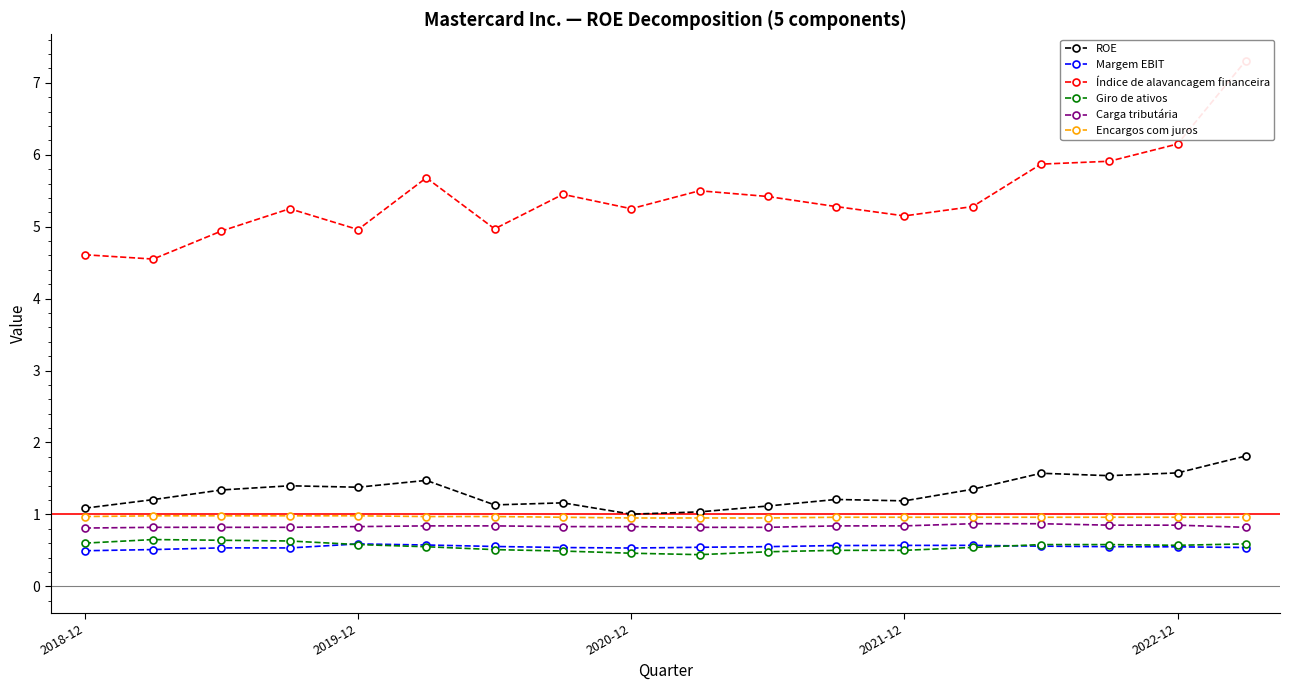

True or false: Giro de ativos and ROE intersect in this chart.

False